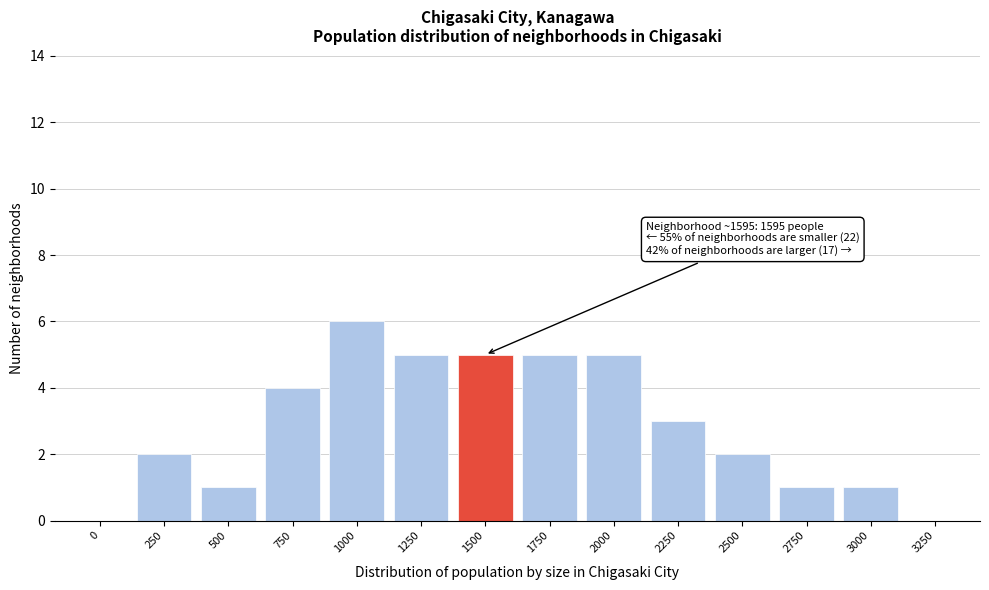

Reading right to left, extract all data points from this chart.

3250=0	3000=1	2750=1	2500=2	2250=3	2000=5	1750=5	1500=5	1250=5	1000=6	750=4	500=1	250=2	0=0